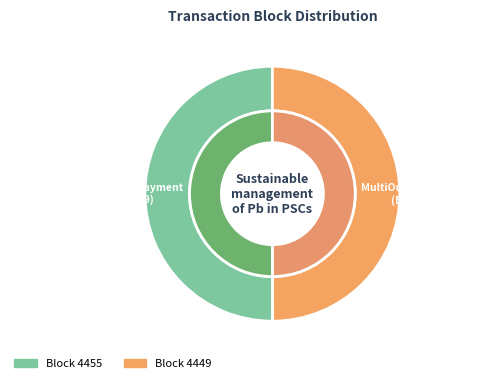

Is it true that 4449 is 50% of the pie?

True